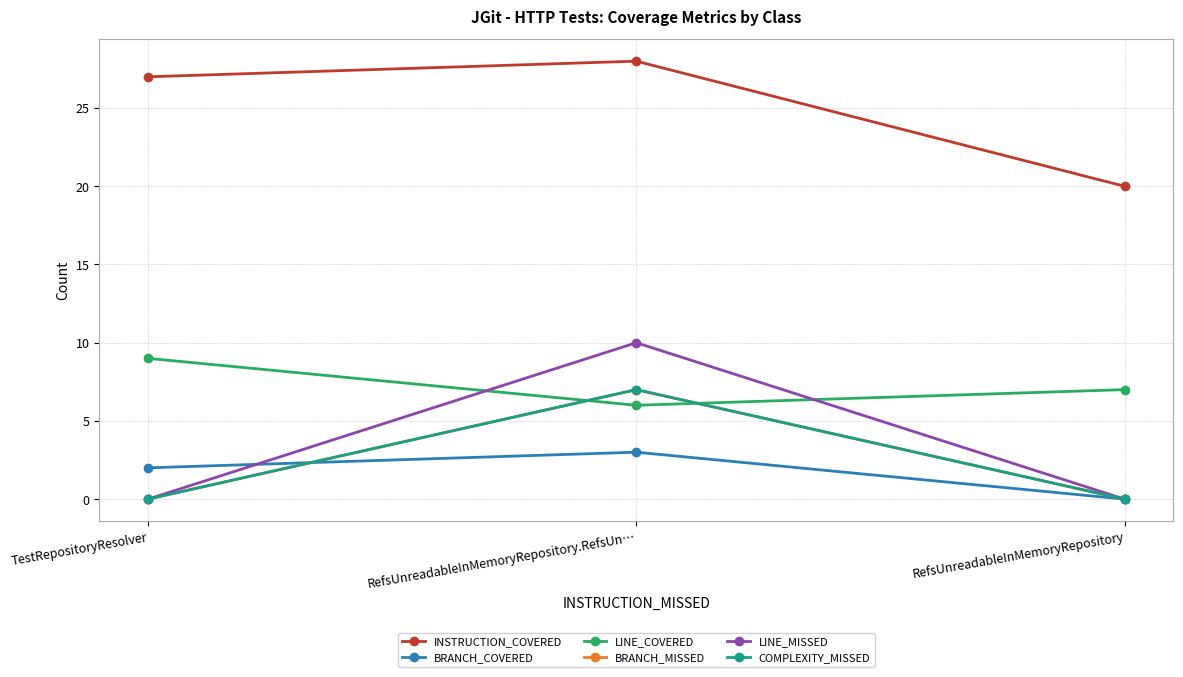

What is the label of the 1st point from the left?

TestRepositoryResolver